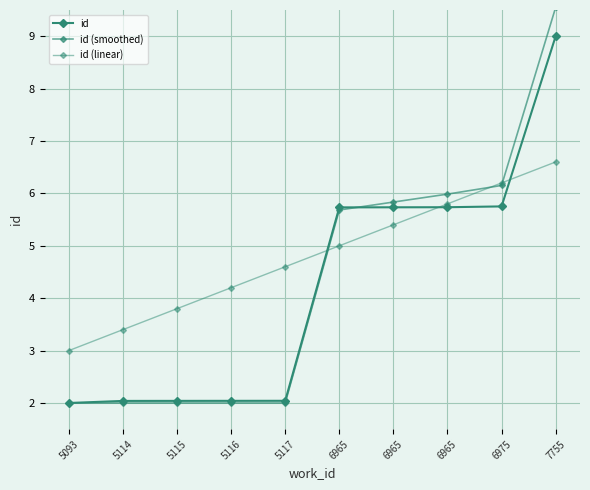

True or false: id (linear) has a value of 2.1 at 5117.

False